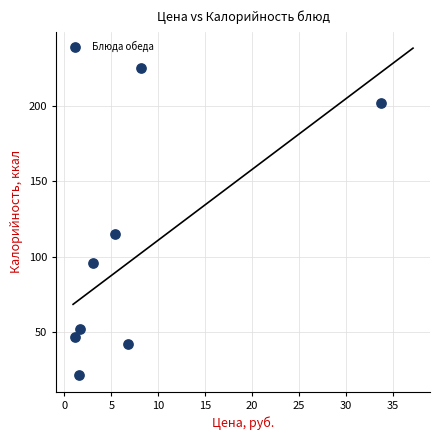

What Y value in the scatter plot is closest to 123?

115.2